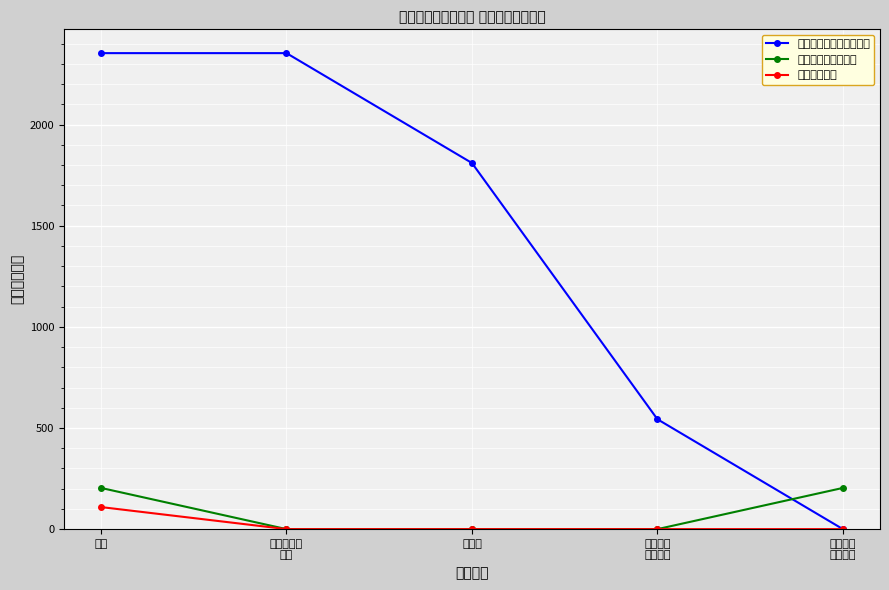

Reading left to right, transcribe all the data shown in this chart.

文化旅游体育与传媒支出: 合计=2353.0	文化和旅游
支出=2353.0	图书馆=1809.8	其他文化
旅游支出=543.2	社会保障
就业支出=0.0
社会保障和就业支出: 合计=203.6	文化和旅游
支出=0.0	图书馆=0.0	其他文化
旅游支出=0.0	社会保障
就业支出=203.6
卫生健康支出: 合计=109.0	文化和旅游
支出=0.0	图书馆=0.0	其他文化
旅游支出=0.0	社会保障
就业支出=0.0